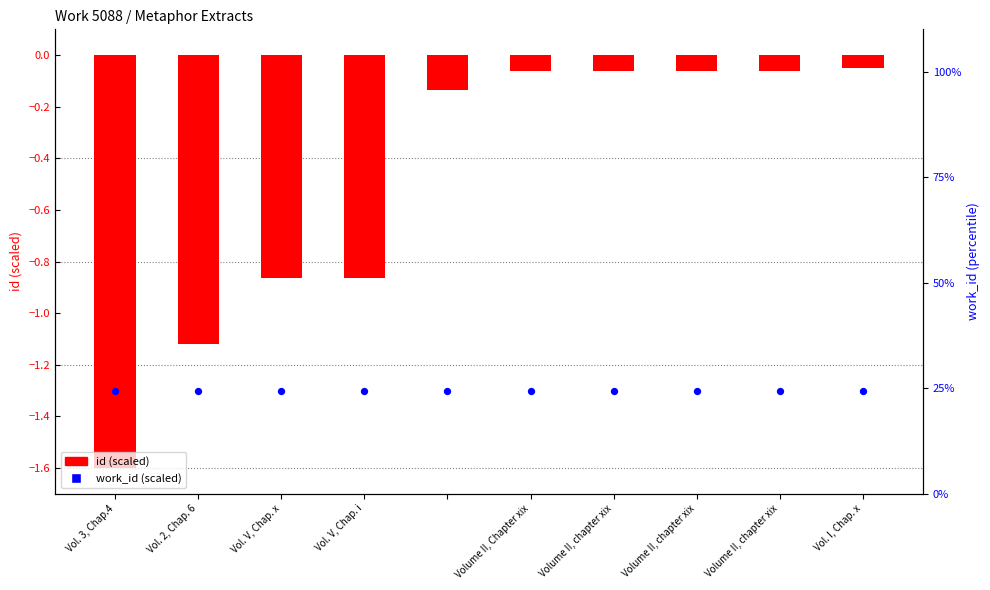

What are all the series names shown in the legend?

id (scaled), work_id (scaled)